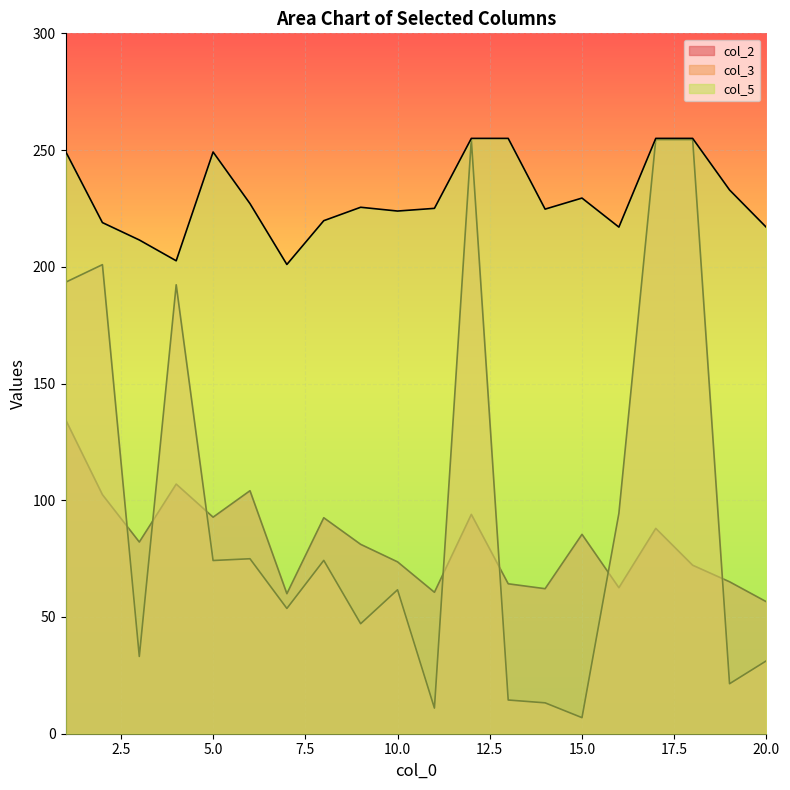

Which series has the largest total across all categories?

col_5